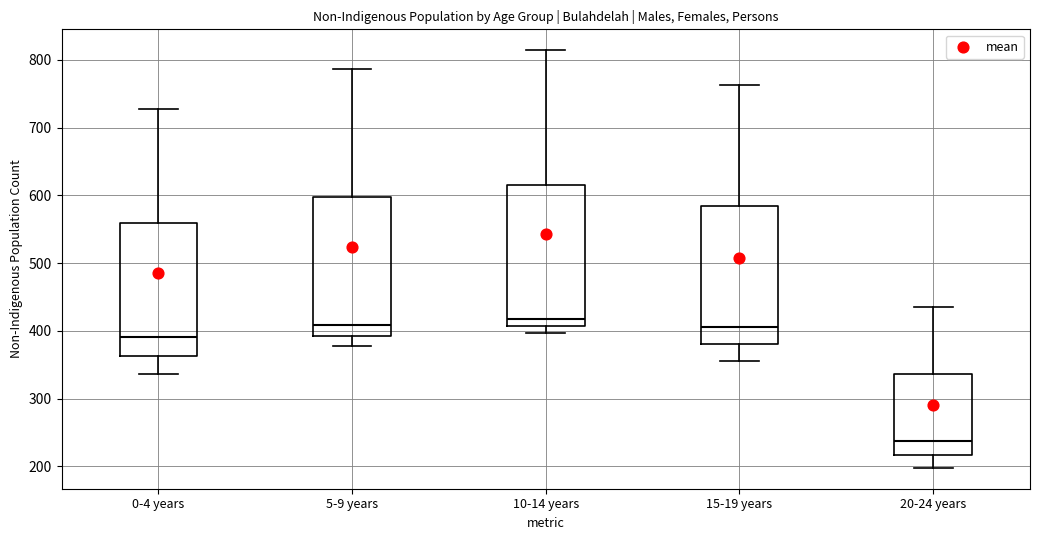

Where does the median line of the box for 5-9 years sit on the y-axis? The values are not printed on the chart, so give them approximately, as read against the axis.

410